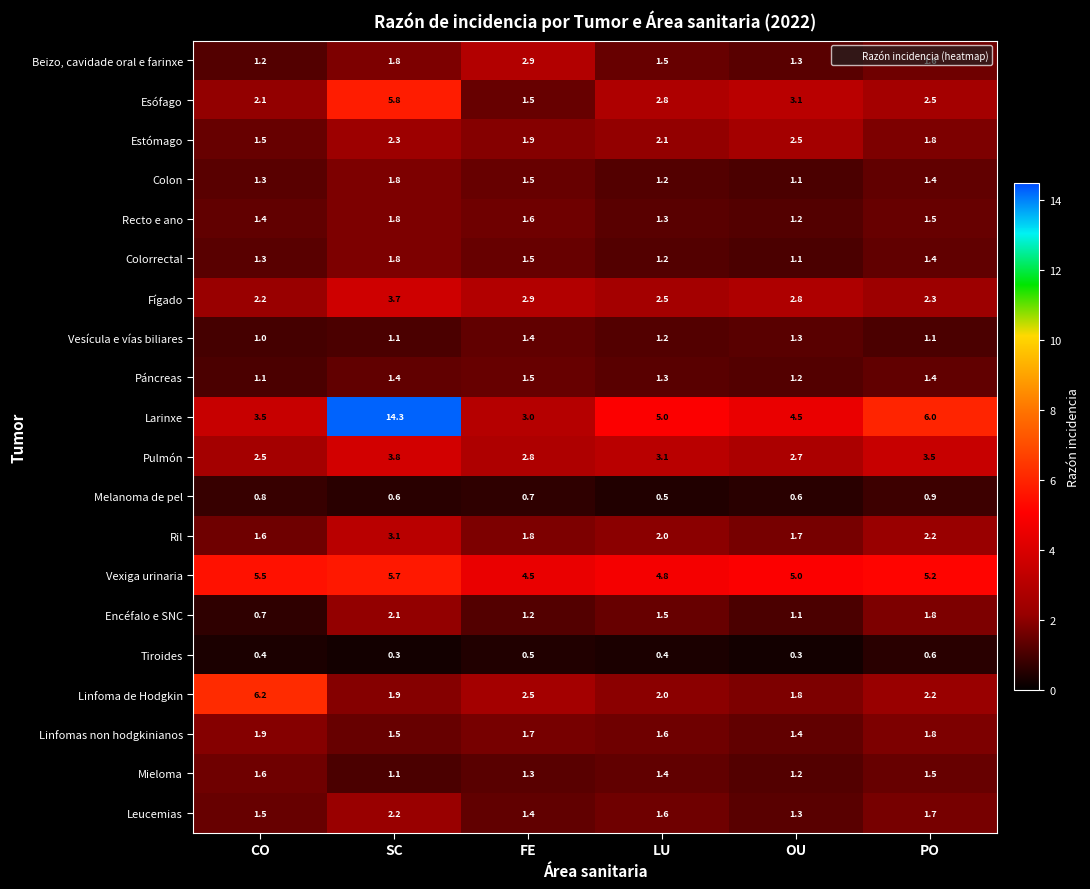

What is the maximum value shown in the chart?

14.3